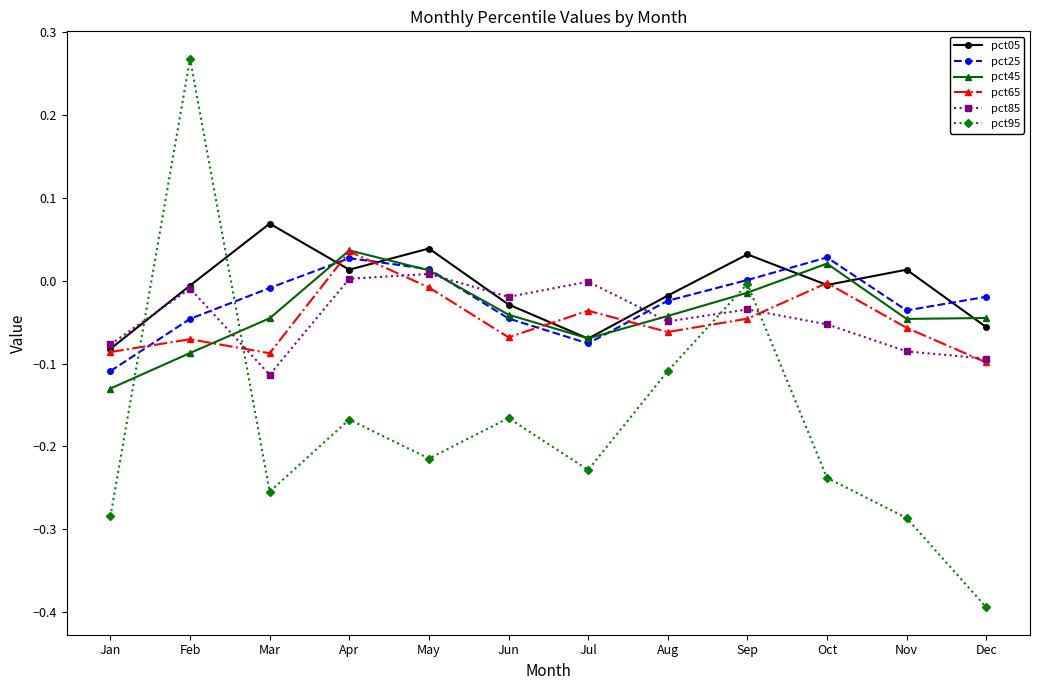

How many values in the pct45 series exceed 0?

3